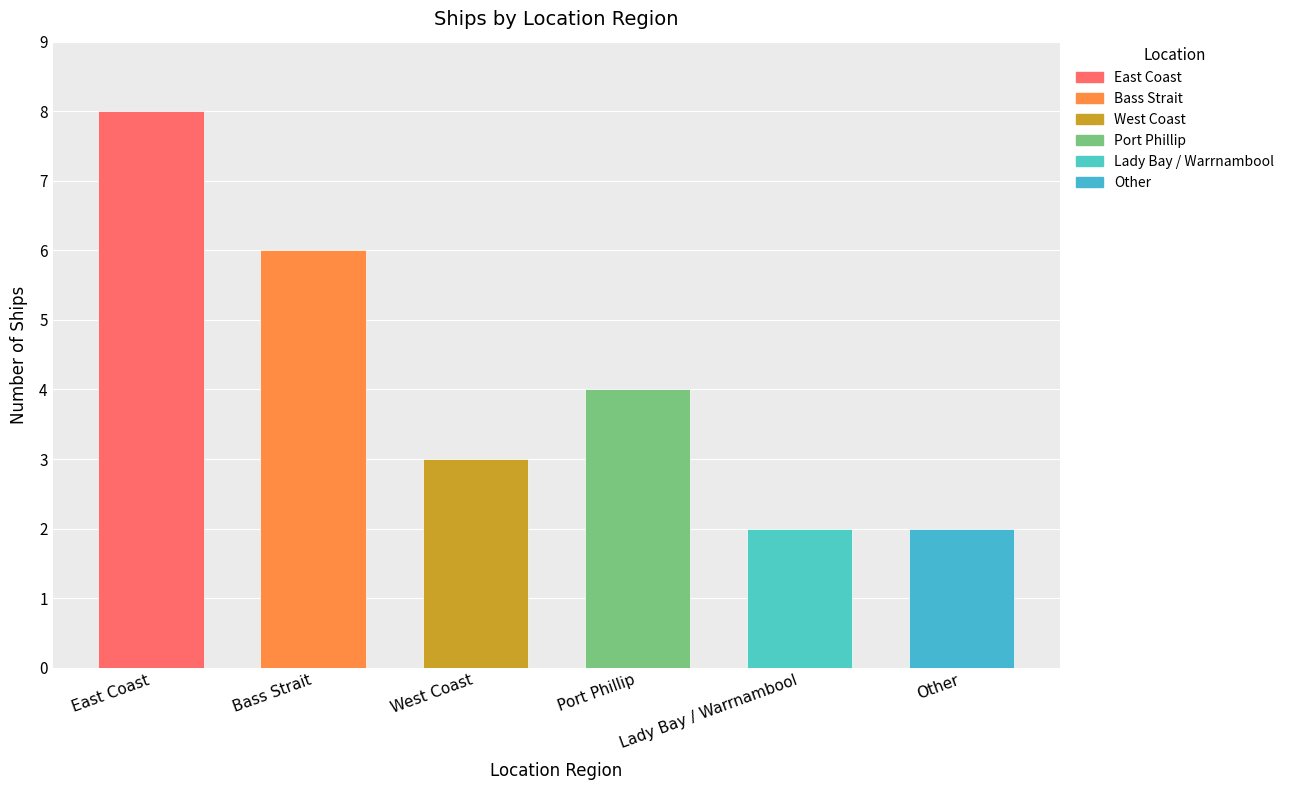

How many values exceed 4?

2